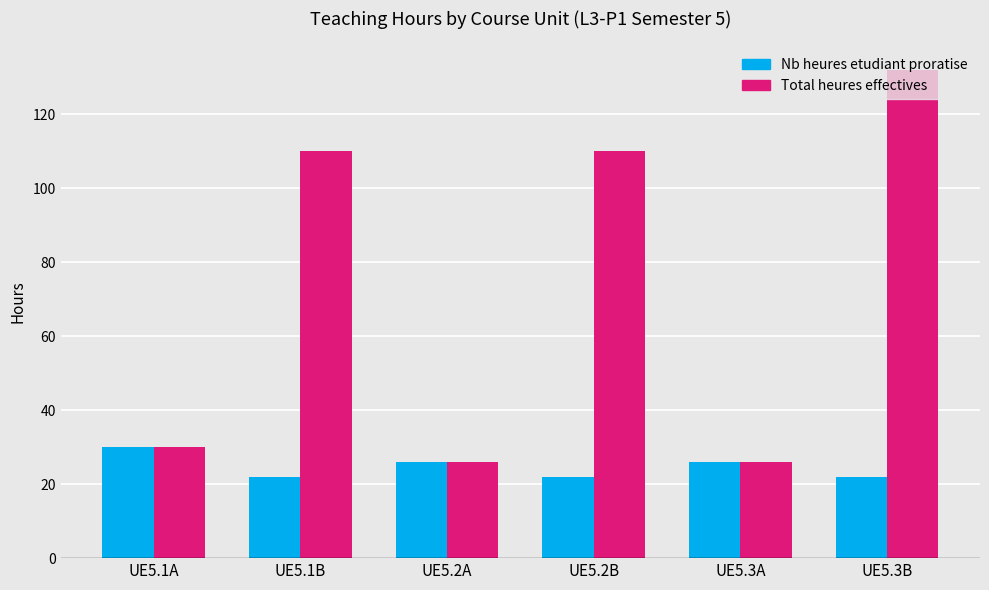

Reading left to right, list all the values displayed in this chart.

Nb heures etudiant proratise: 30	22	26	22	26	22
Total heures effectives: 30	110	26	110	26	132